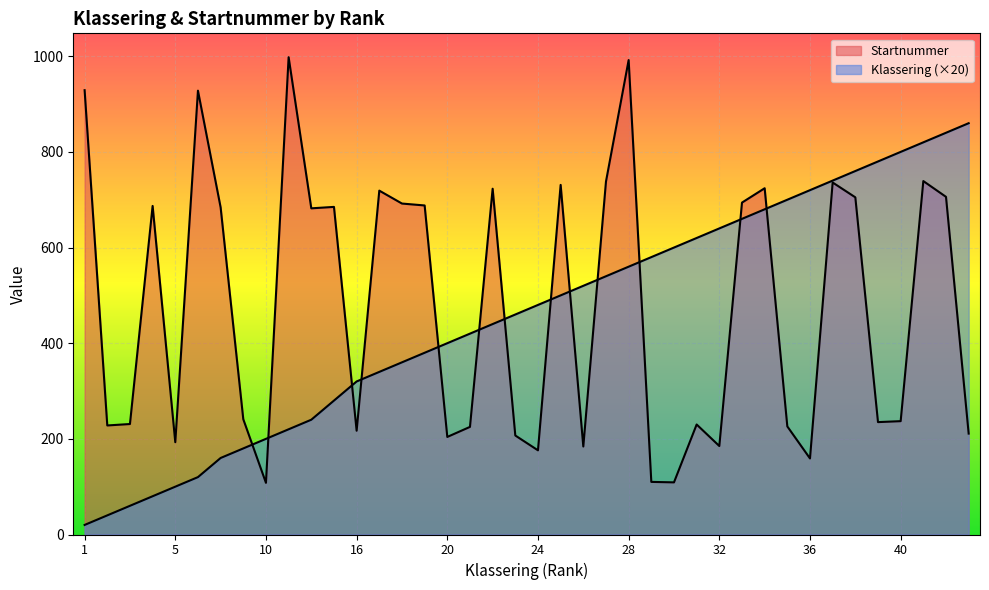

What is the difference between the second highest and minimum values in the Klassering series?

820